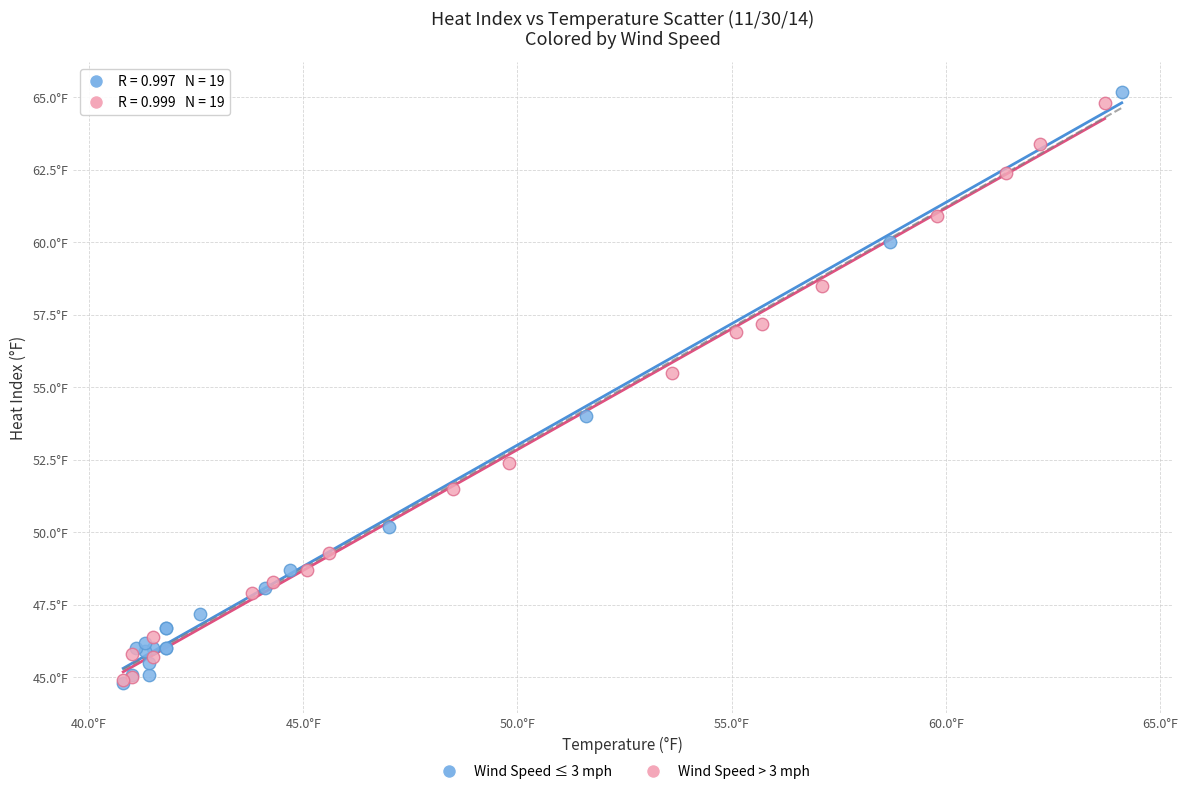

What are all the series names shown in the legend?

Wind Speed ≤ 3 mph, Wind Speed > 3 mph